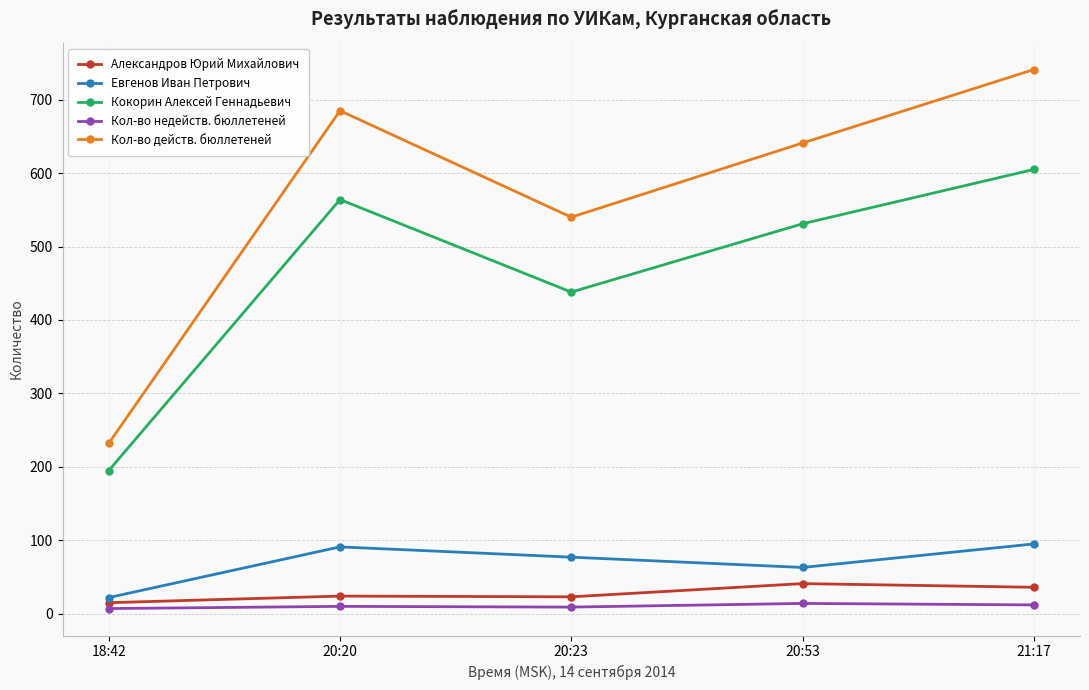

True or false: Кокорин Алексей Геннадьевич has a value of 178 at 21:17.

False